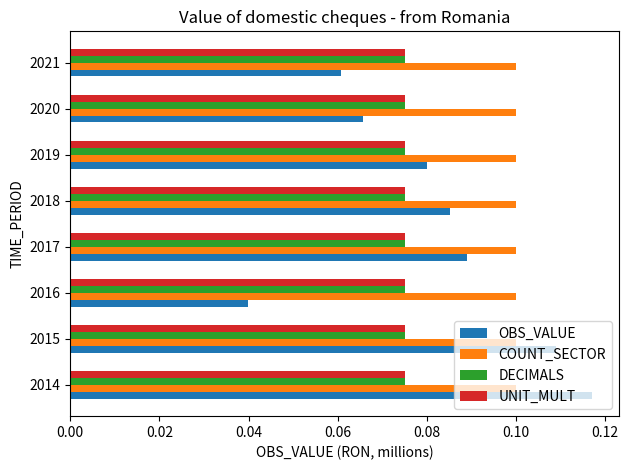

Count the number of data series in this chart.

4